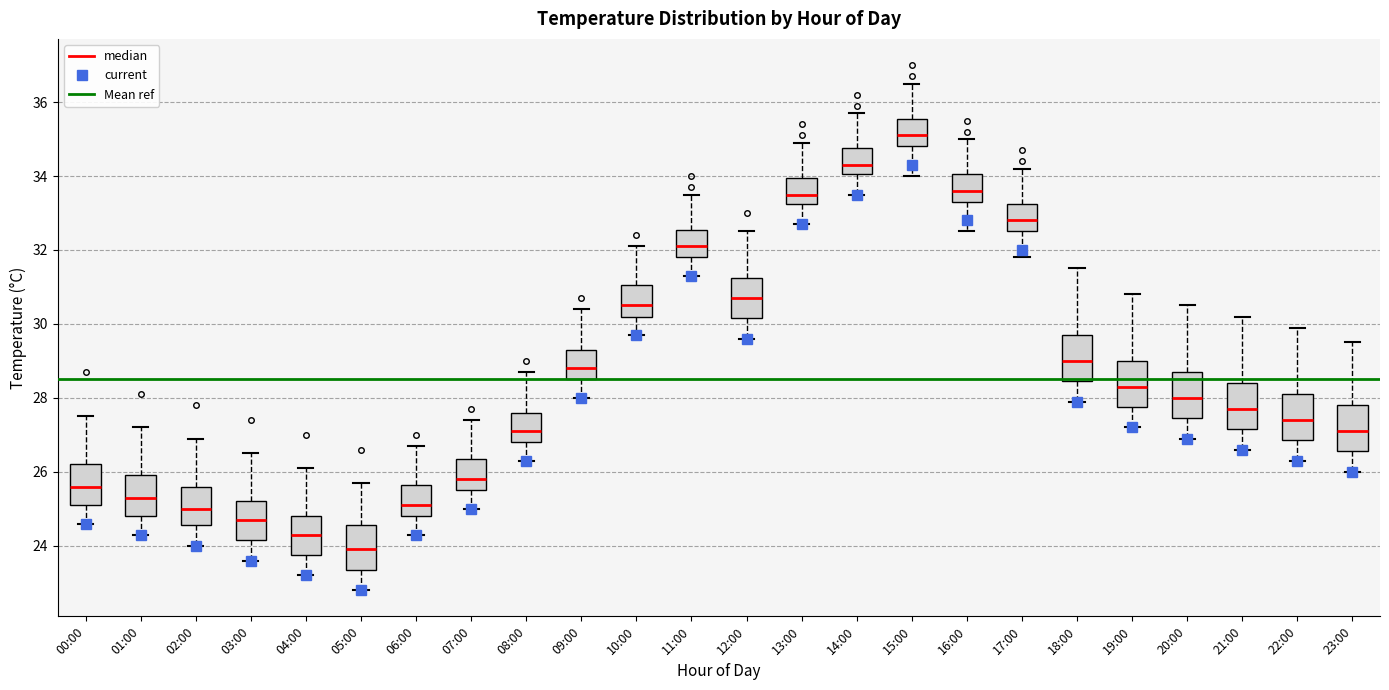

Which box has the lowest median line?

05:00